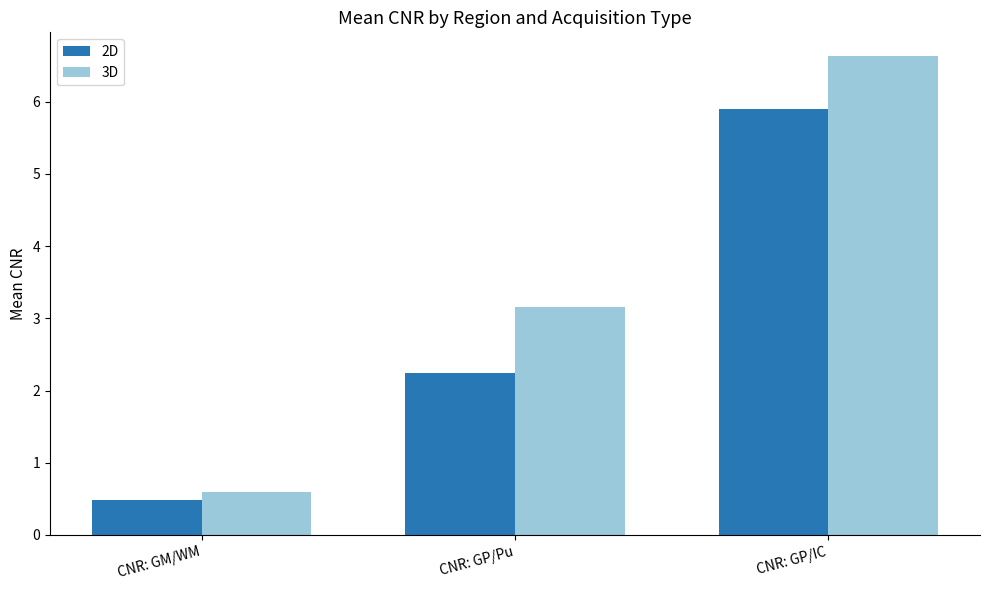

How many groups of bars are there?

3